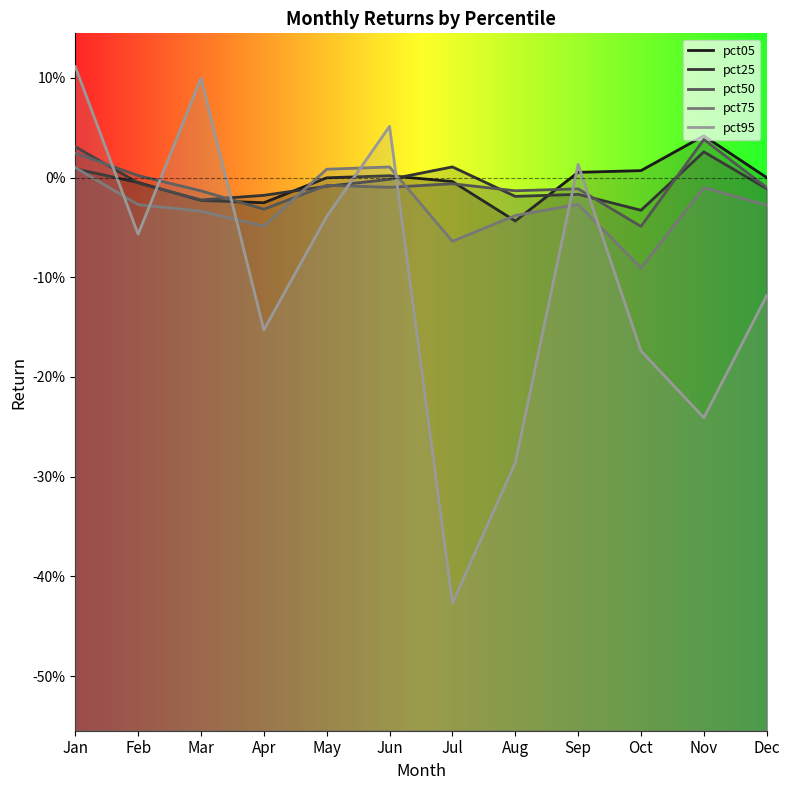

True or false: pct75 and pct05 cross at least once.

True